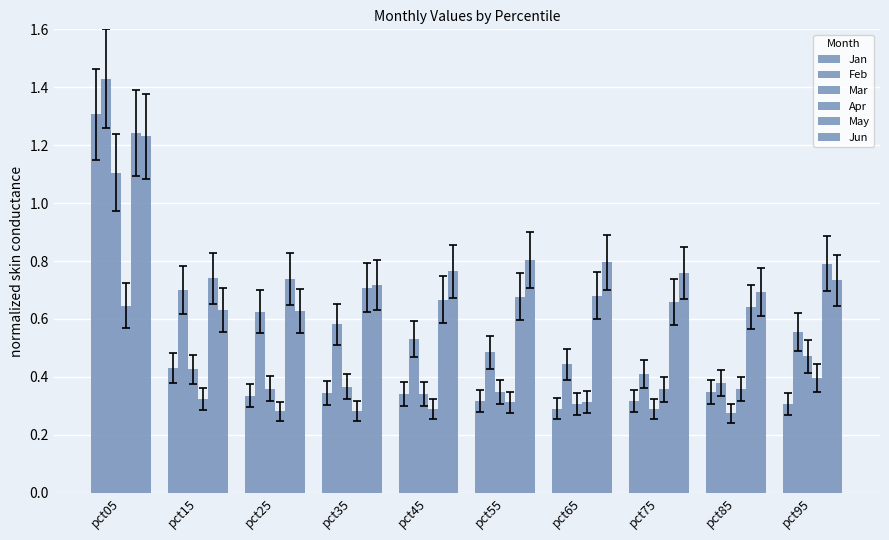

How many groups of bars are there?

10